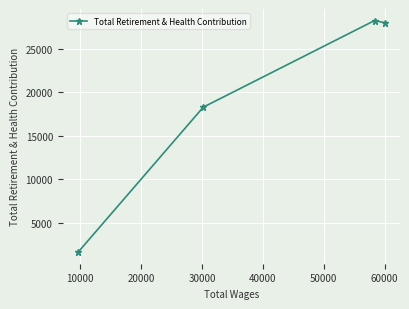

What is the value of the 1st point from the left?

1646